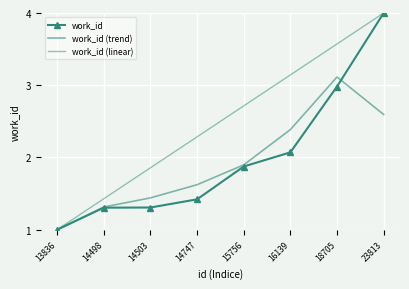

What is the spread (max minus min) of values at 18705?

0.6